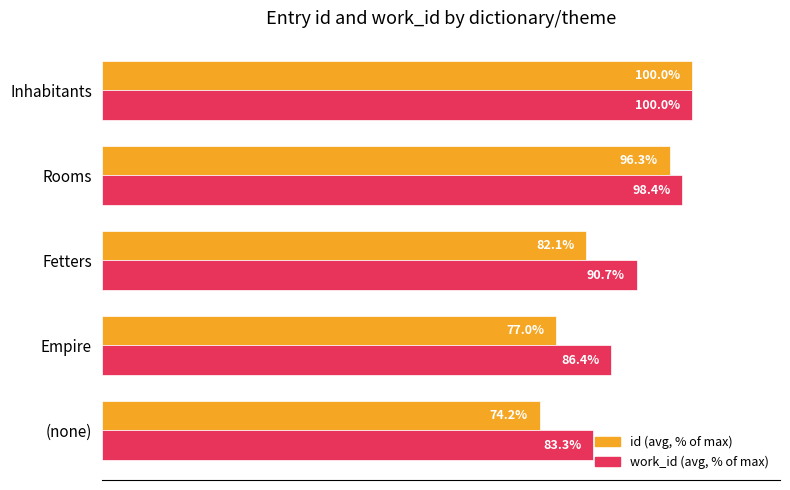

At which category does the chart reach its peak across all series?

Inhabitants